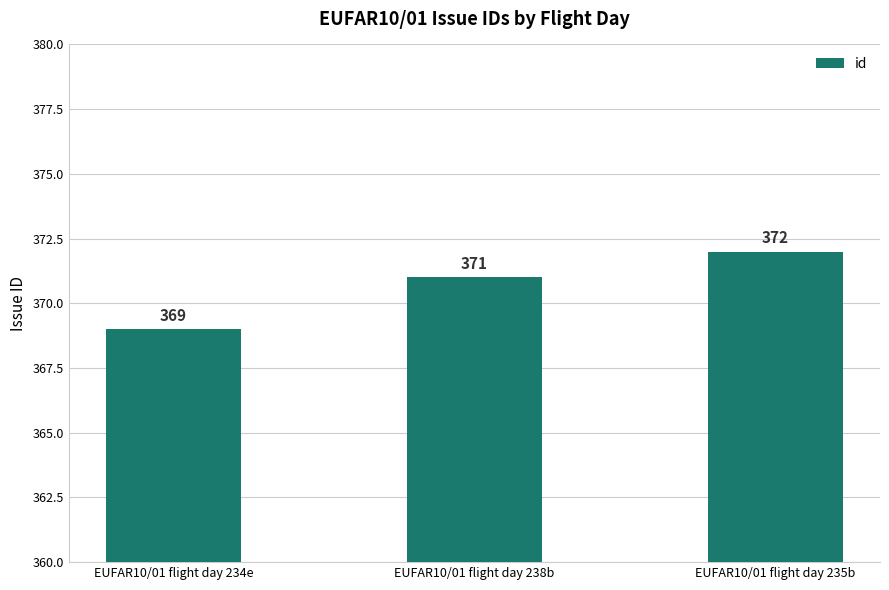

What is the value of the 3rd bar from the left?

372